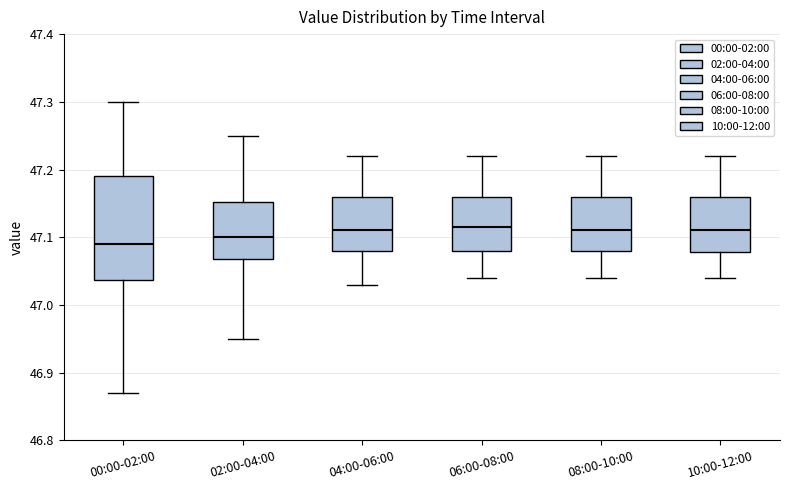

Reading left to right, read every box against the y-axis: the position of its median line, the range the box covers, and the ends of its whiskers. The values are not printed on the chart, so give them approximately, as read against the axis.

00:00-02:00: median 47.09, box 47.04 to 47.19, whiskers 46.87 to 47.30
02:00-04:00: median 47.10, box 47.07 to 47.15, whiskers 46.95 to 47.25
04:00-06:00: median 47.11, box 47.08 to 47.16, whiskers 47.03 to 47.22
06:00-08:00: median 47.12, box 47.08 to 47.16, whiskers 47.04 to 47.22
08:00-10:00: median 47.11, box 47.08 to 47.16, whiskers 47.04 to 47.22
10:00-12:00: median 47.11, box 47.08 to 47.16, whiskers 47.04 to 47.22